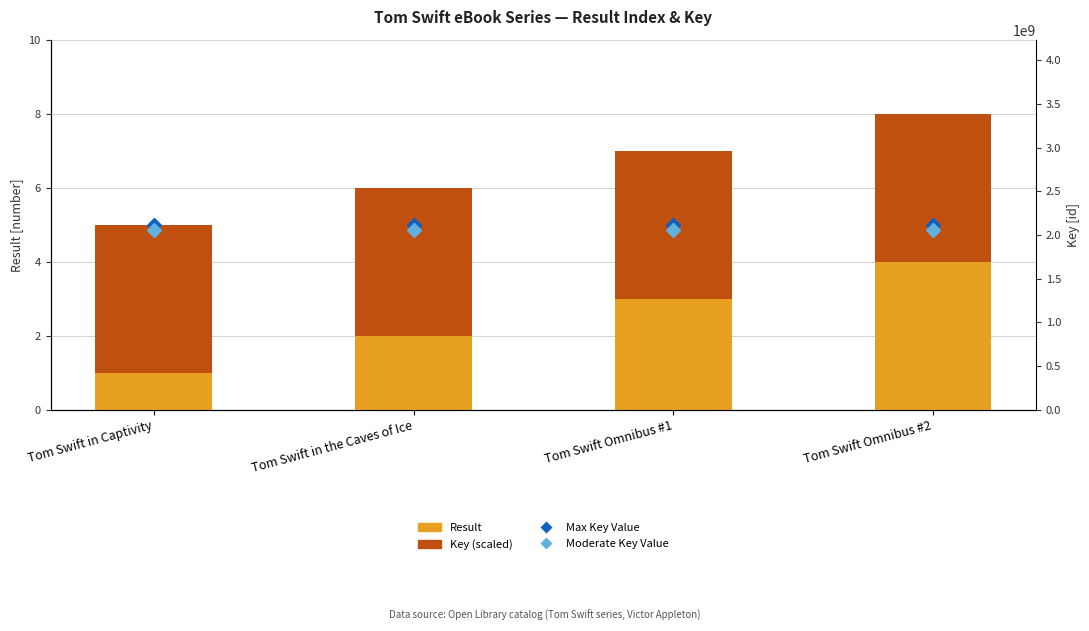

Reading left to right, transcribe all the data shown in this chart.

Result: Tom Swift in Captivity=1.0	Tom Swift in the Caves of Ice=2.0	Tom Swift Omnibus #1=3.0	Tom Swift Omnibus #2=4.0
Key (scaled): Tom Swift in Captivity=4.0	Tom Swift in the Caves of Ice=4.0	Tom Swift Omnibus #1=4.0	Tom Swift Omnibus #2=4.0
Max Key Value: Tom Swift in Captivity=2117859628.0	Tom Swift in the Caves of Ice=2117859641.0	Tom Swift Omnibus #1=2117859680.0	Tom Swift Omnibus #2=2117860792.0
Moderate Key Value: Tom Swift in Captivity=2054323839.2	Tom Swift in the Caves of Ice=2054323851.8	Tom Swift Omnibus #1=2054323889.6	Tom Swift Omnibus #2=2054324968.2